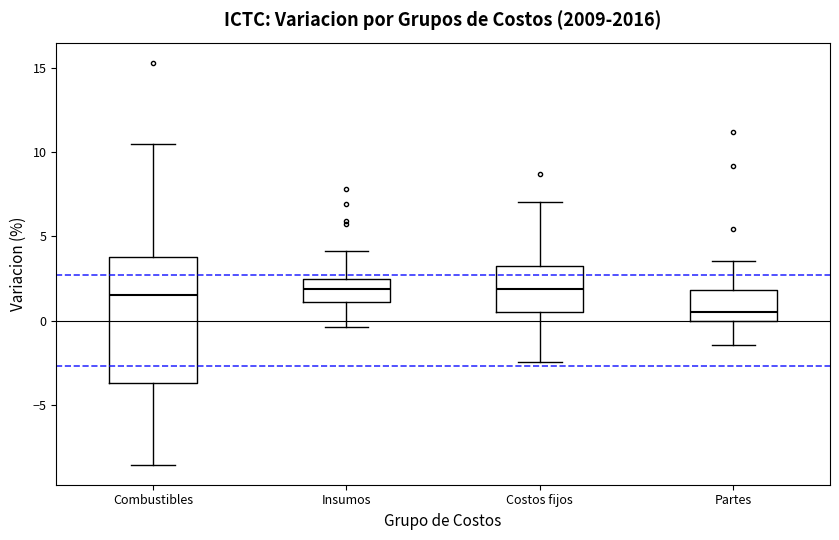

Comparing the boxes themselves (not the whiskers), which one is the tallest?

Combustibles